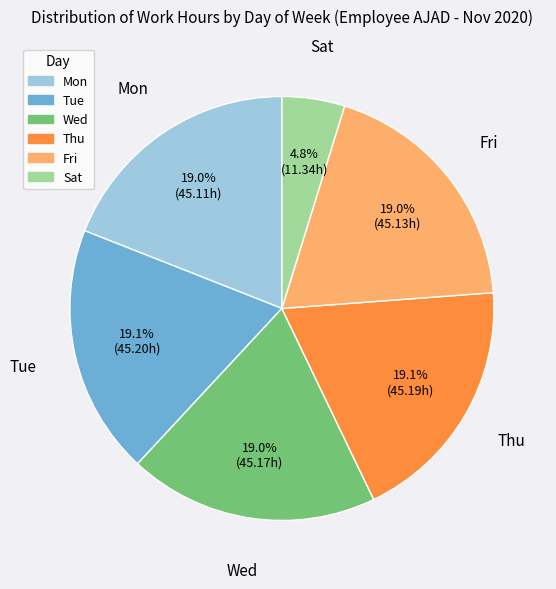

Between Sat and Tue, which is larger?

Tue